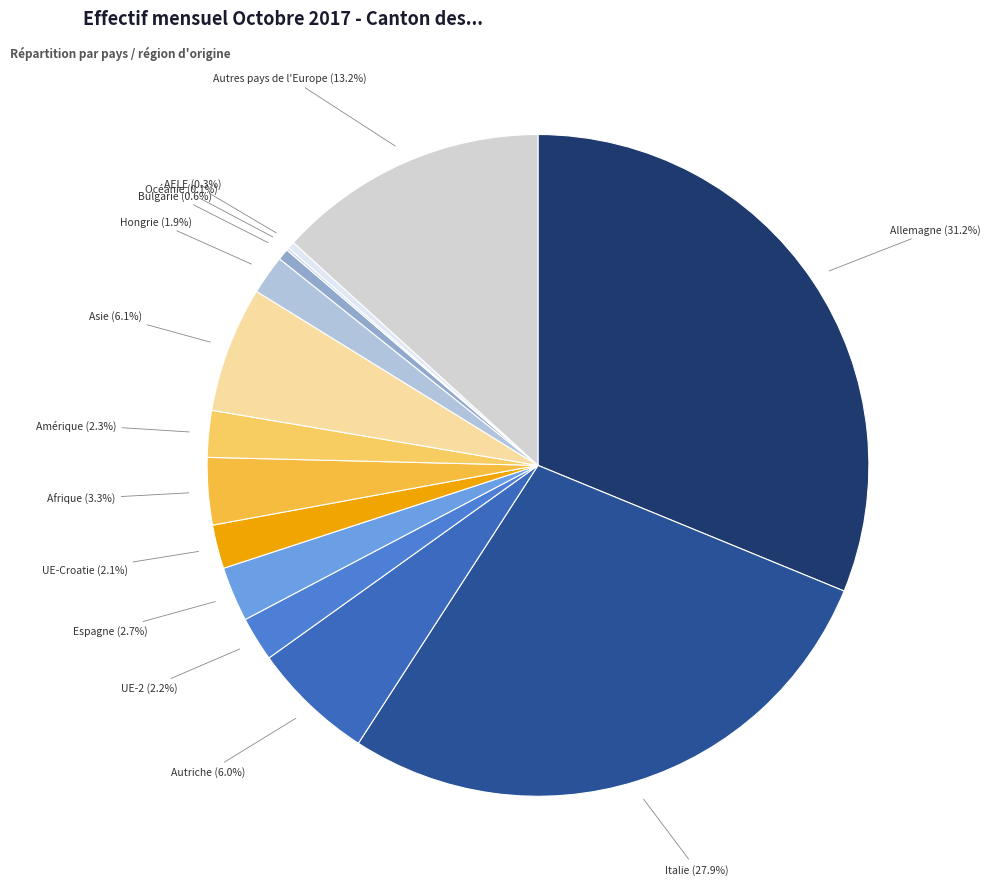

To the nearest percent, what is the average slice percentage?

7%